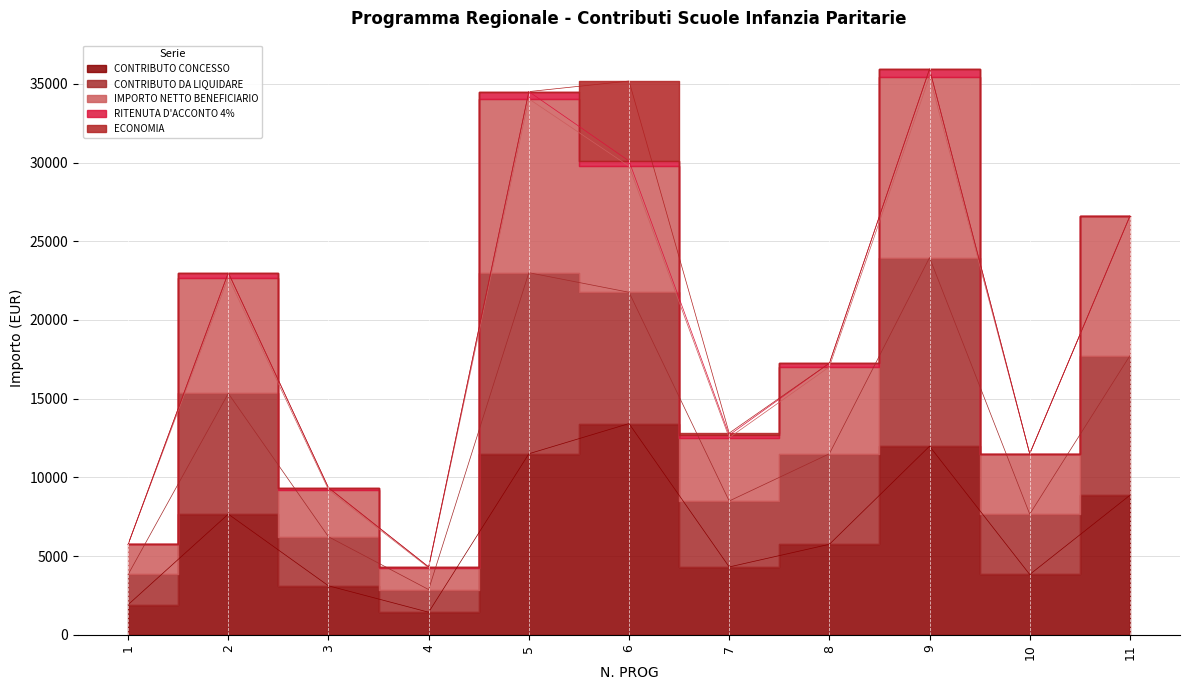

Where is the first local maximum for CONTRIBUTO DA LIQUIDARE?

2